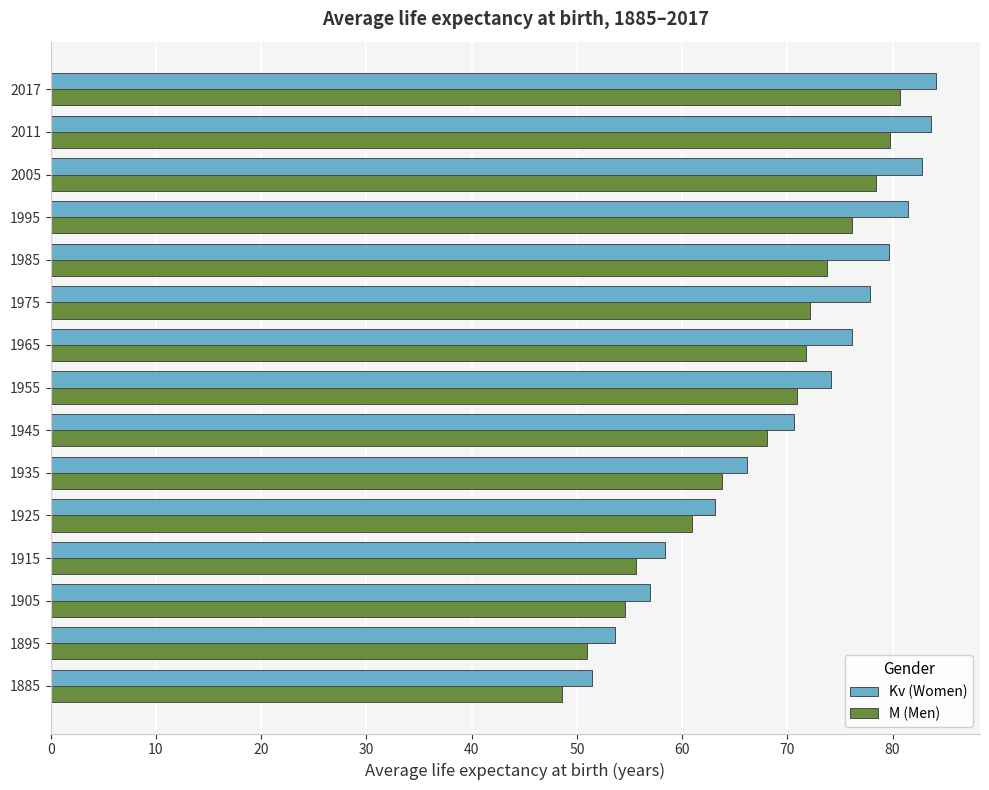

What is the greatest value displayed?

84.1